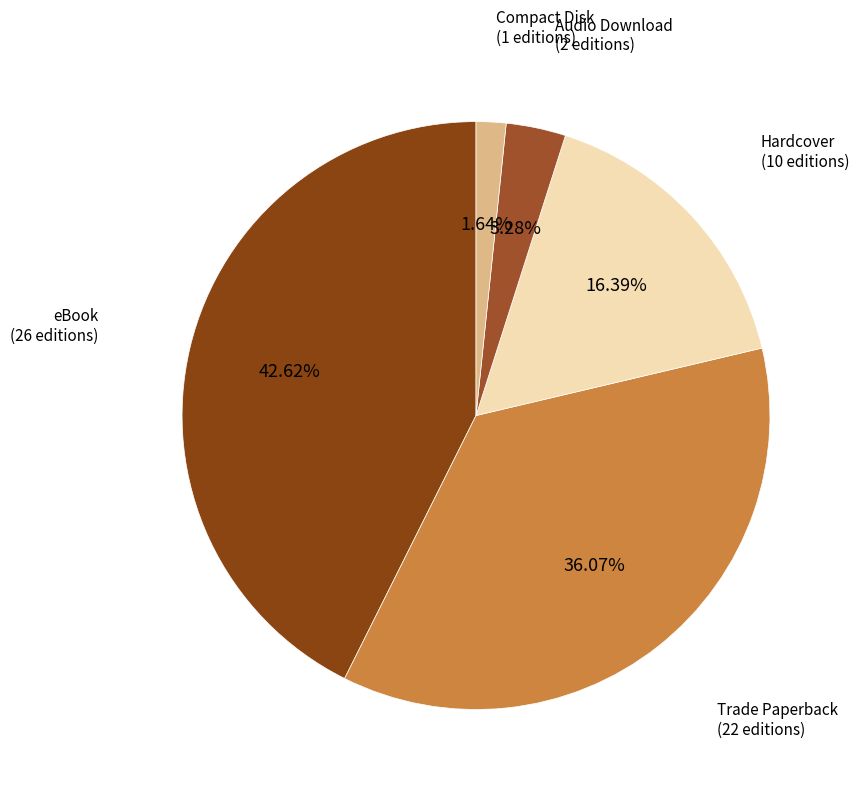

Which slice is the largest?

eBook